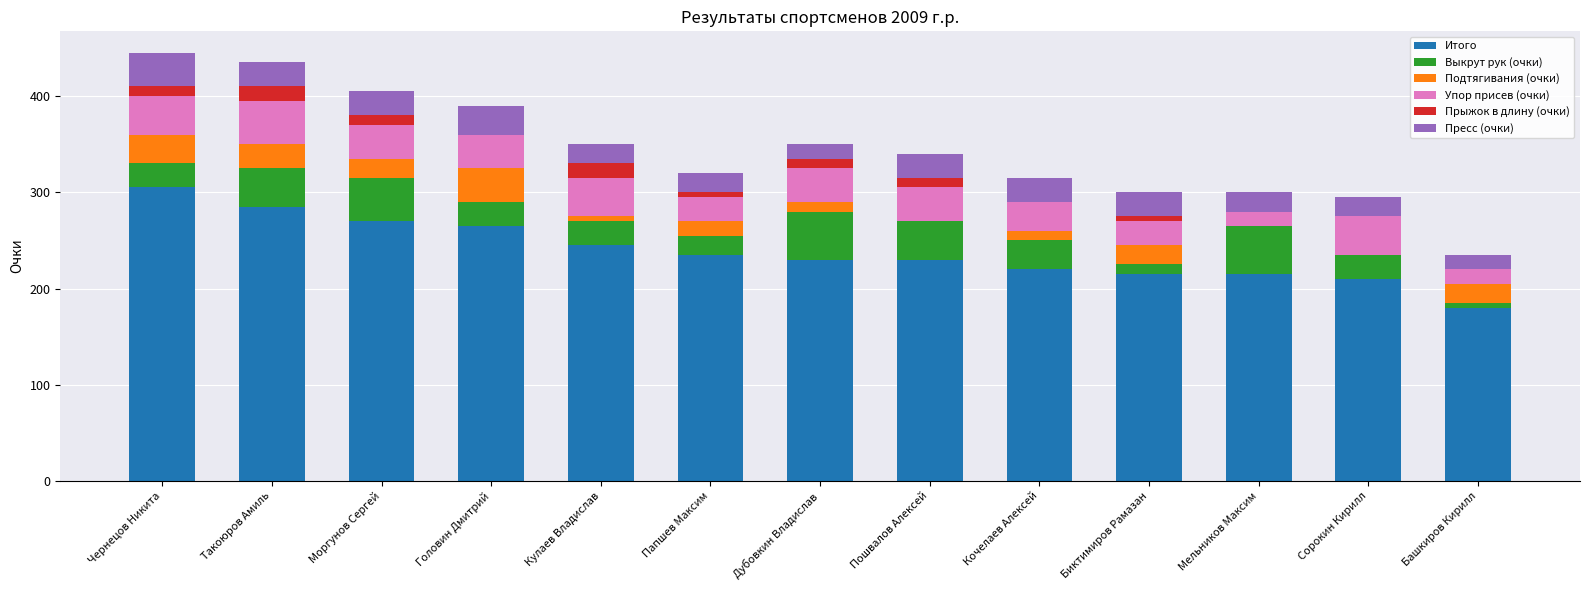

The Итого series shows 230 at Пошвалов Алексей. True or false?

True